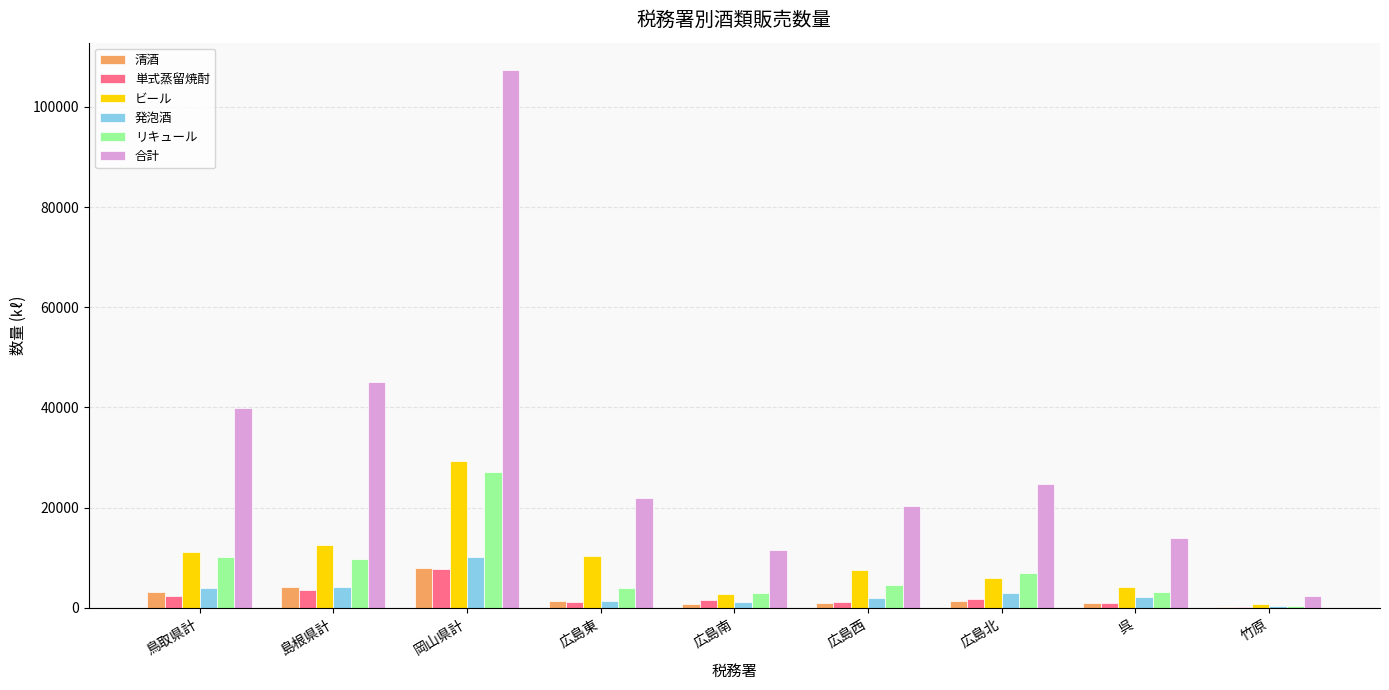

Which series changed the most between 鳥取県計 and 広島西?

合計